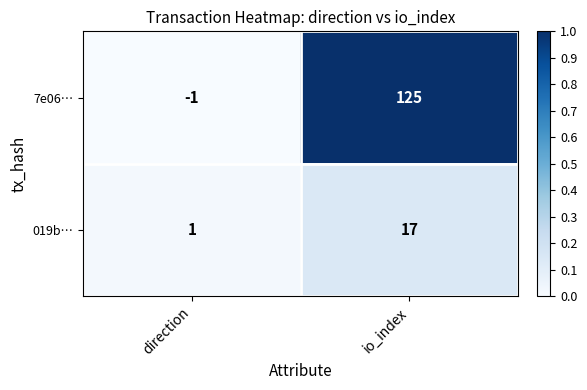

What is the sum of the 019b… values at direction and io_index?

18